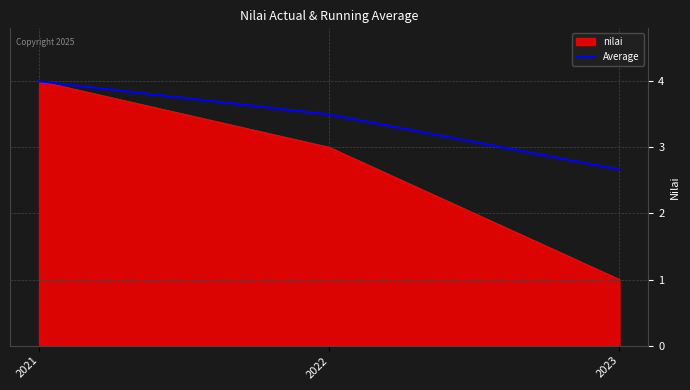

True or false: nilai has a value of 4.9 at 2022.

False